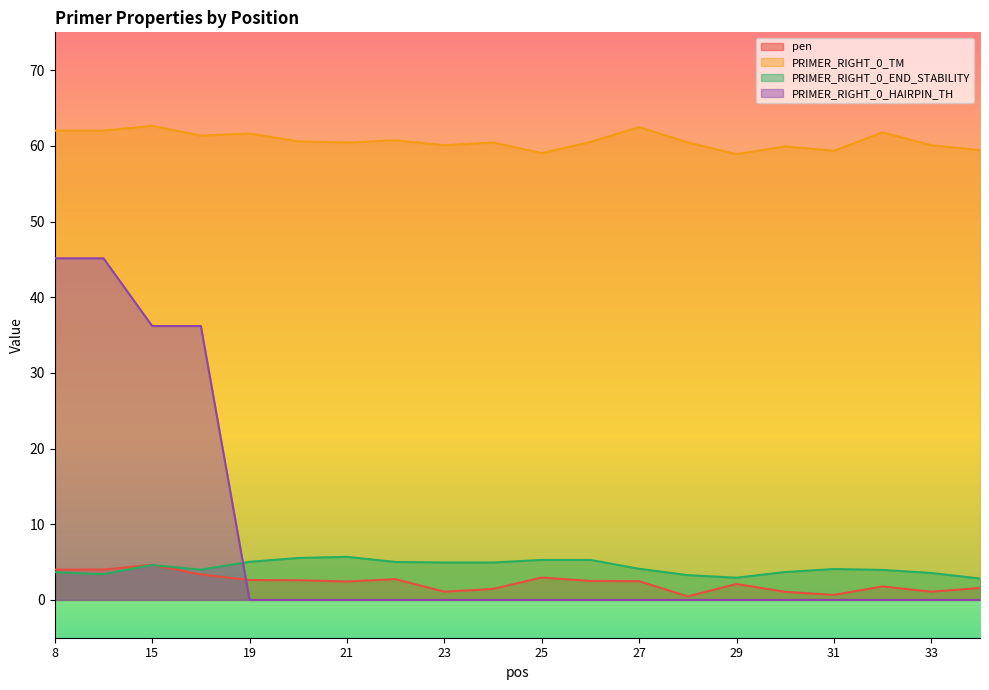

Which series has the largest total across all categories?

PRIMER_RIGHT_0_TM